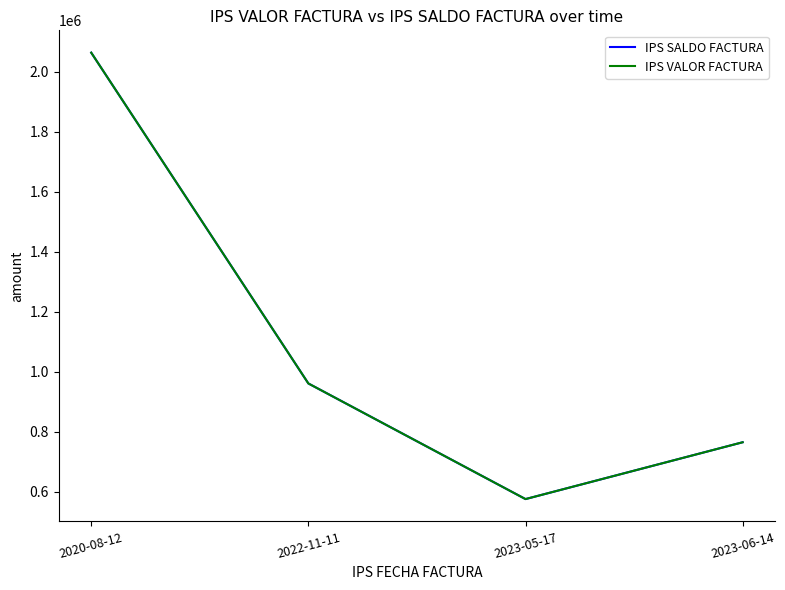

What is the difference between the maximum and minimum values in the IPS VALOR FACTURA series?

1488018